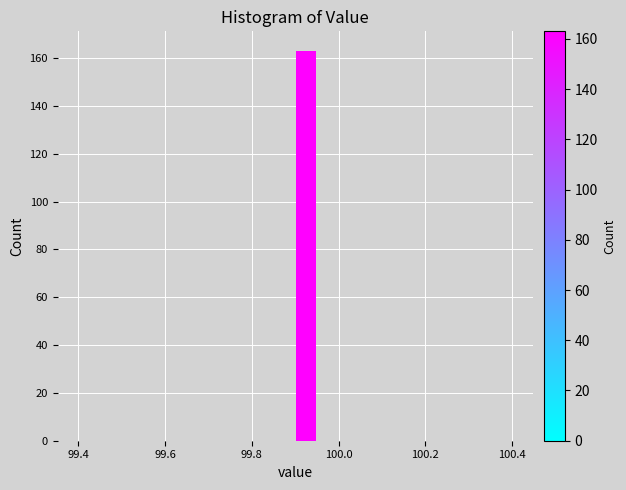

Read against the x-axis, roughly where is the centre of the tallest bar?

99.92